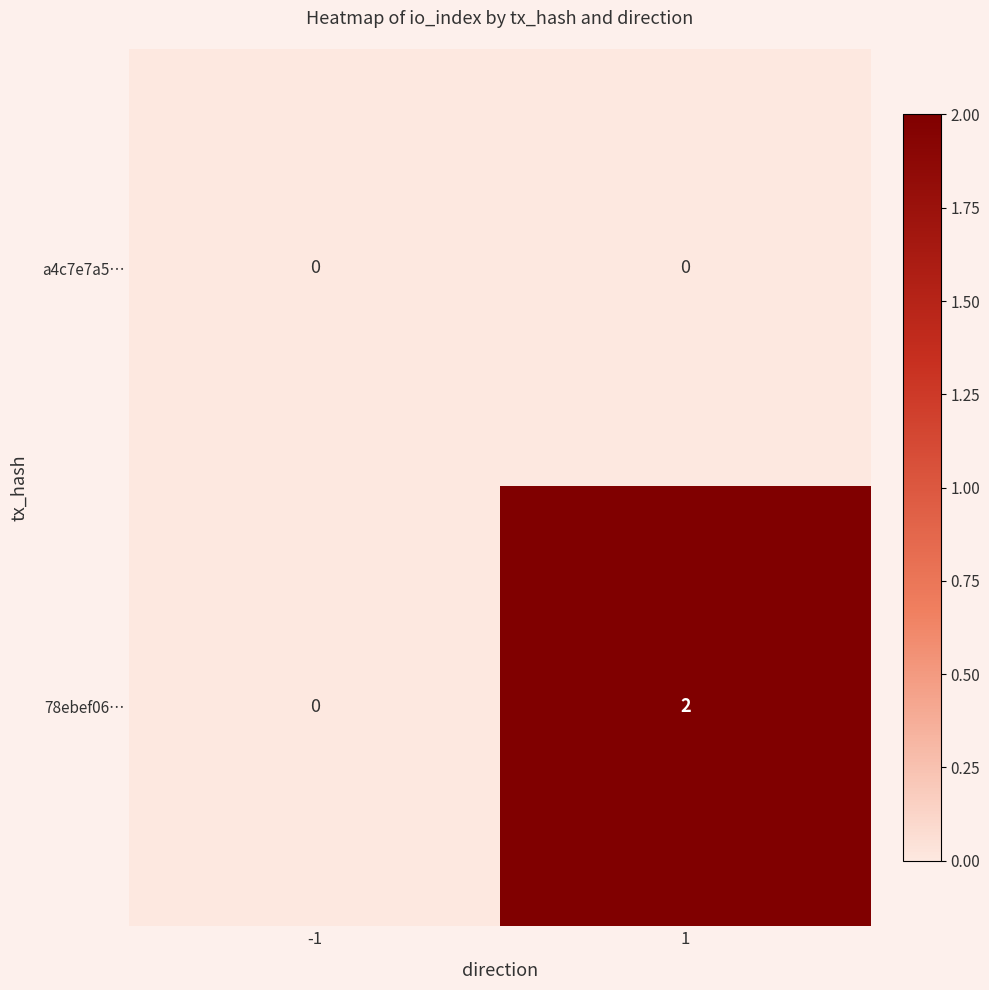

At 1, list the series in order from smallest to largest.

a4c7e7a5…, 78ebef06…